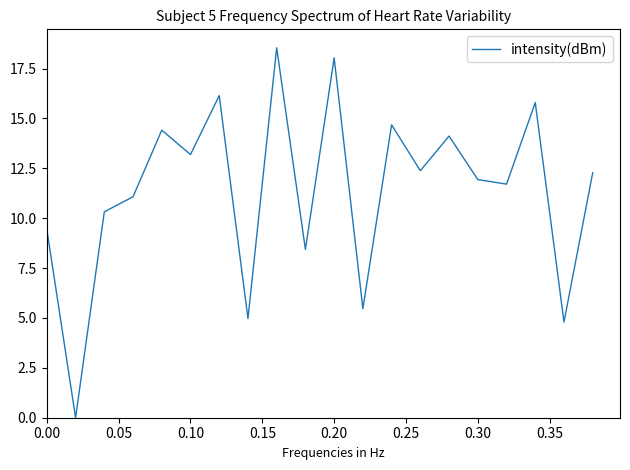

What is the maximum value shown in the chart?

18.5